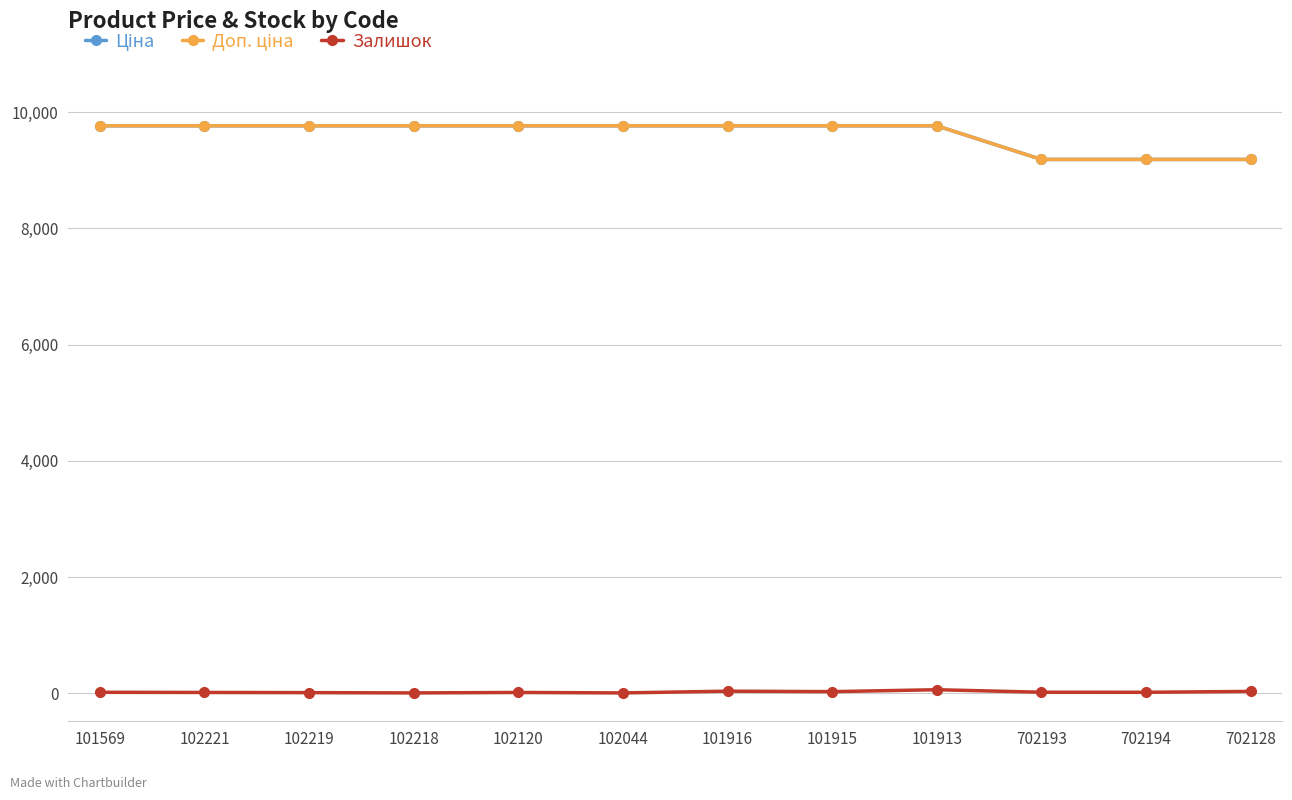

Which category has the highest value across all series?

101569